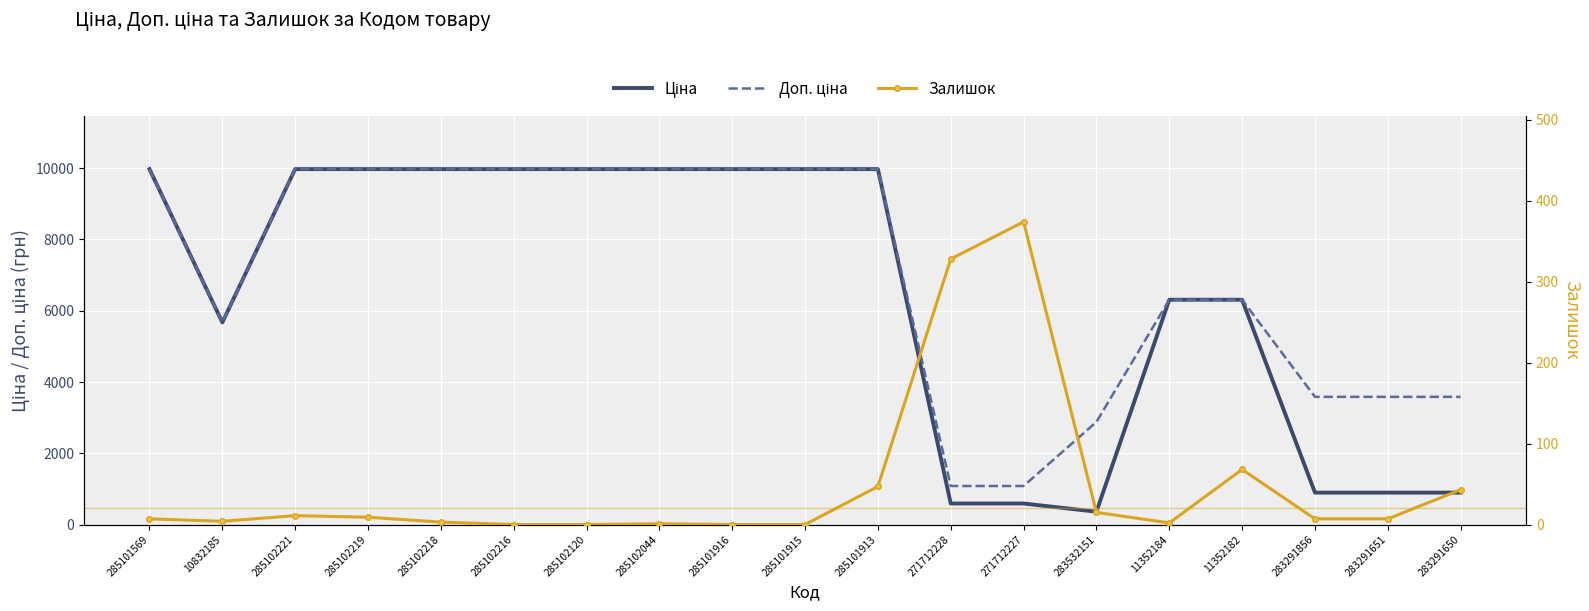

At which label is Залишок closest to 187?

11352182